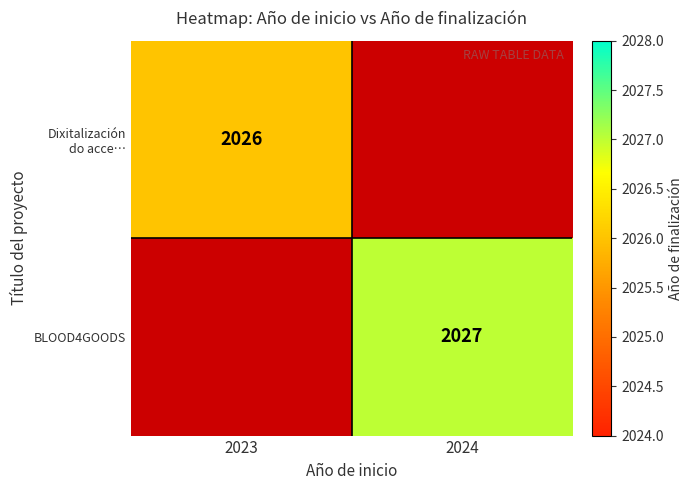

Which series has the widest spread of values?

BLOOD4GOODS